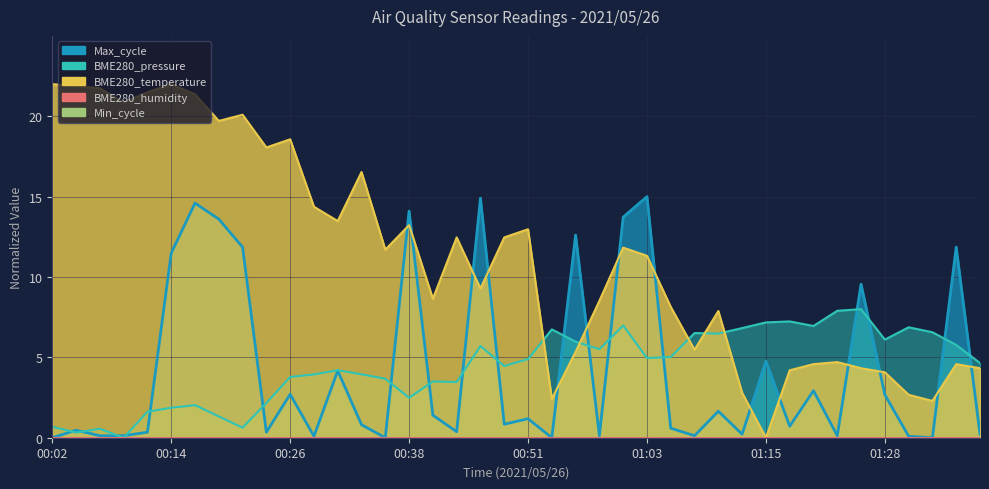

How many lines are shown in the chart?

3